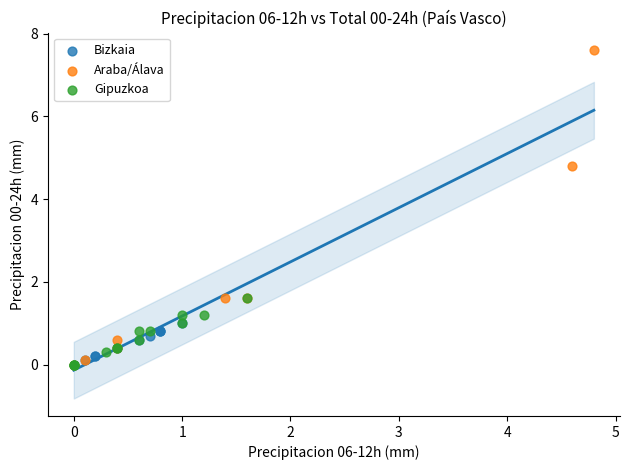

Which series reaches the maximum Y coordinate?

Araba/Álava